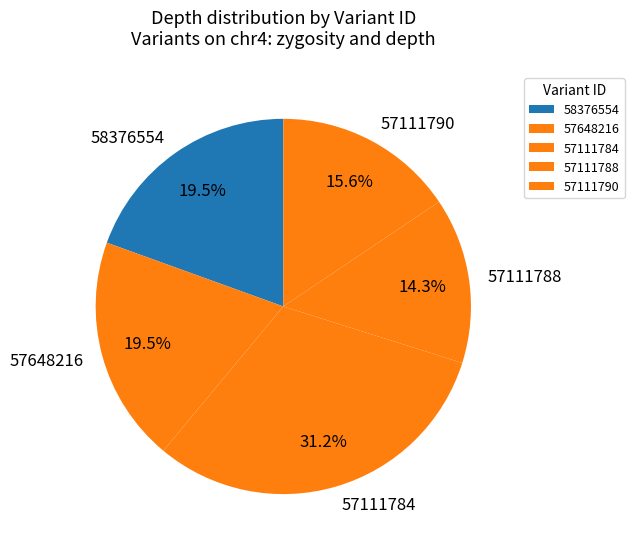

Does any single category account for the majority?

No